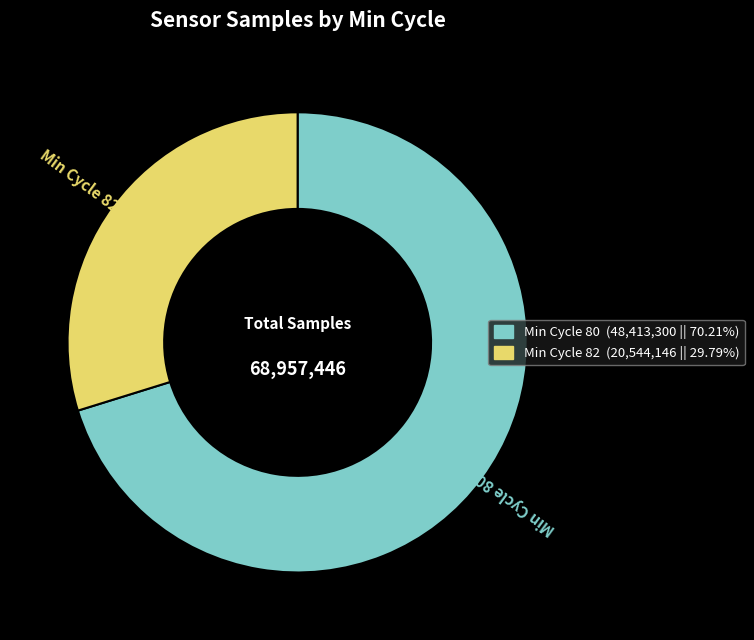

Is there a majority slice in this chart?

Yes